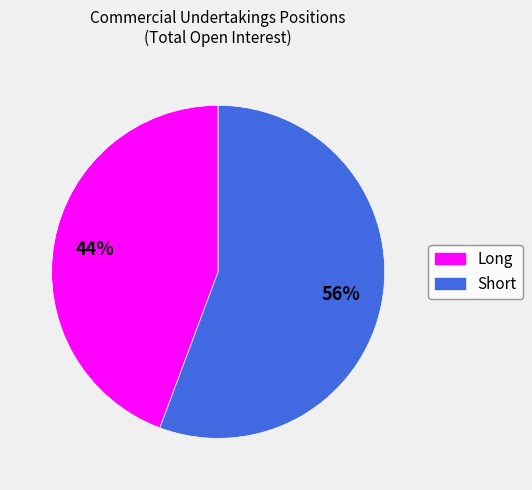

The Short slice represents 67% of the pie. True or false?

False